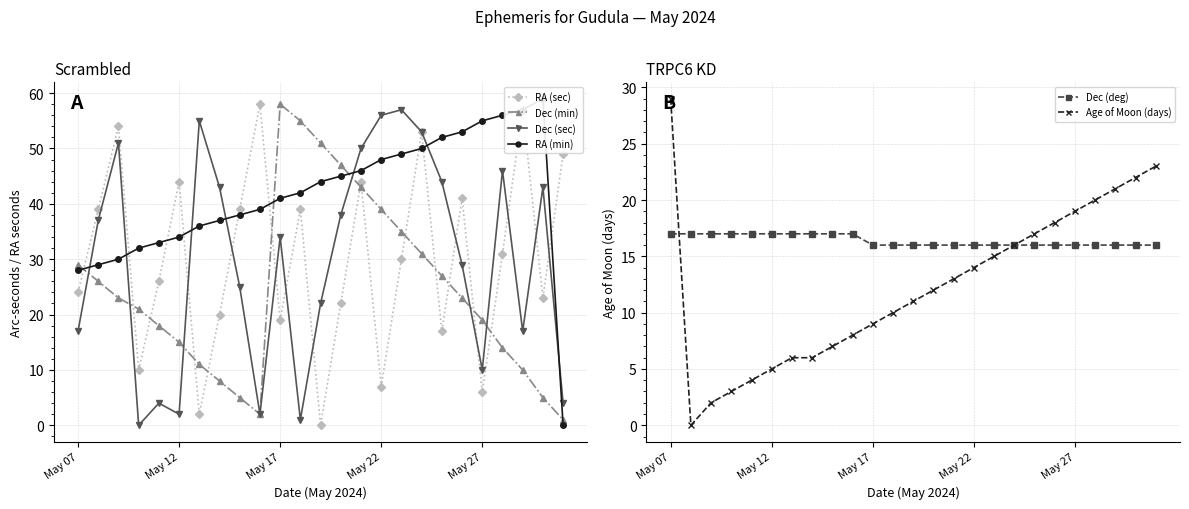

Reading right to left, extract all data points from this chart.

RA (sec): 49	23	57	31	6	41	17	53	30	7	44	22	0	39	19	58	39	20	2	44	26	10	54	39	24
Dec (min): 1	5	10	14	19	23	27	31	35	39	43	47	51	55	58	2	5	8	11	15	18	21	23	26	29
Dec (sec): 4	43	17	46	10	29	44	53	57	56	50	38	22	1	34	2	25	43	55	2	4	0	51	37	17
RA (min): 0	59	57	56	55	53	52	50	49	48	46	45	44	42	41	39	38	37	36	34	33	32	30	29	28
Dec (deg): 16	16	16	16	16	16	16	16	16	16	16	16	16	16	16	17	17	17	17	17	17	17	17	17	17
Age of Moon (days): 23	22	21	20	19	18	17	16	15	14	13	12	11	10	9	8	7	6	6	5	4	3	2	0	29